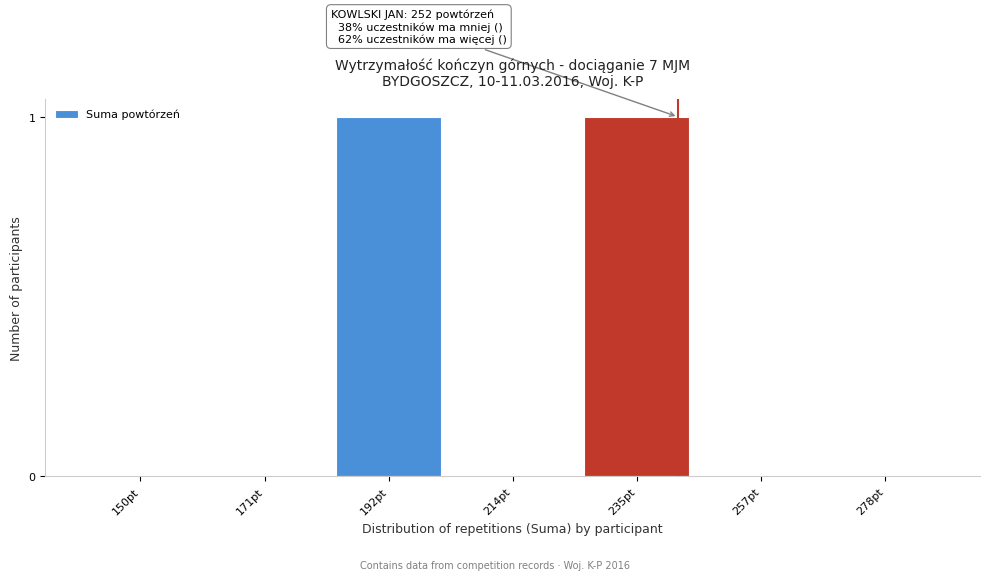

Reading left to right, extract all data points from this chart.

150pt=0	171pt=0	192pt=1	214pt=0	235pt=1	257pt=0	278pt=0